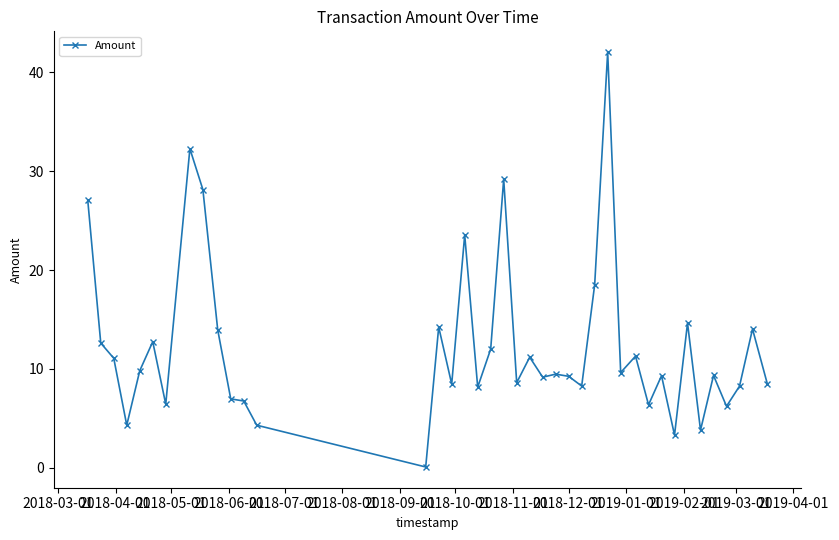

What is the average value?

12.3